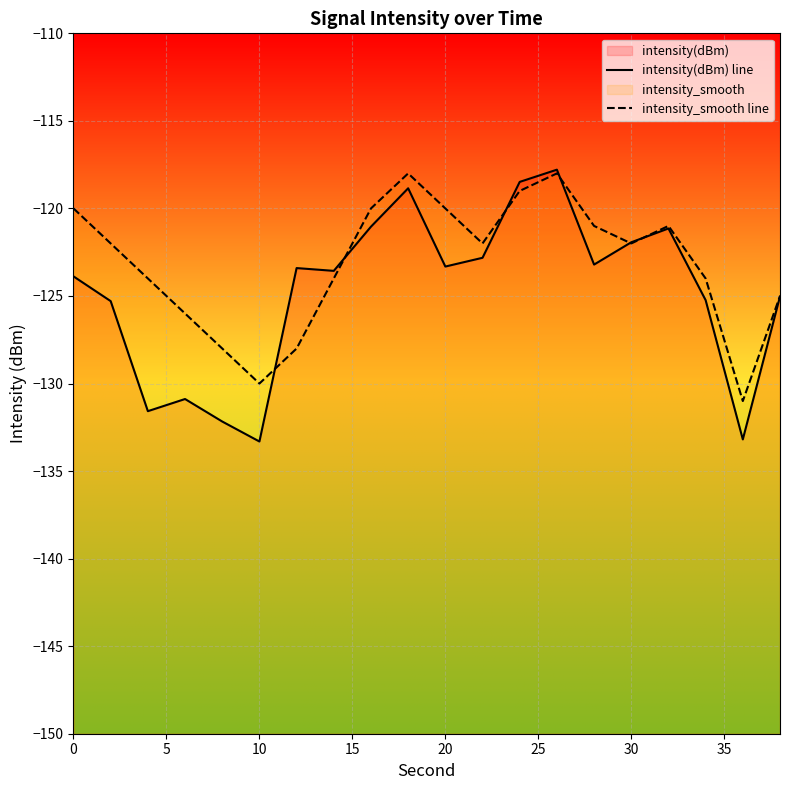

How many lines are shown in the chart?

2